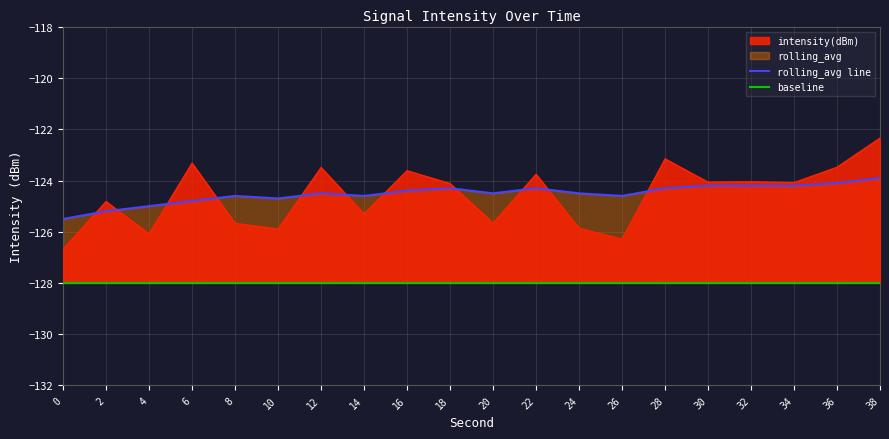

Reading right to left, what are all the values shown in this chart?

rolling_avg line: 38=-123.9	36=-124.1	34=-124.2	32=-124.2	30=-124.2	28=-124.3	26=-124.6	24=-124.5	22=-124.3	20=-124.5	18=-124.3	16=-124.4	14=-124.6	12=-124.5	10=-124.7	8=-124.6	6=-124.8	4=-125.0	2=-125.2	0=-125.5
baseline: 38=-128.0	36=-128.0	34=-128.0	32=-128.0	30=-128.0	28=-128.0	26=-128.0	24=-128.0	22=-128.0	20=-128.0	18=-128.0	16=-128.0	14=-128.0	12=-128.0	10=-128.0	8=-128.0	6=-128.0	4=-128.0	2=-128.0	0=-128.0